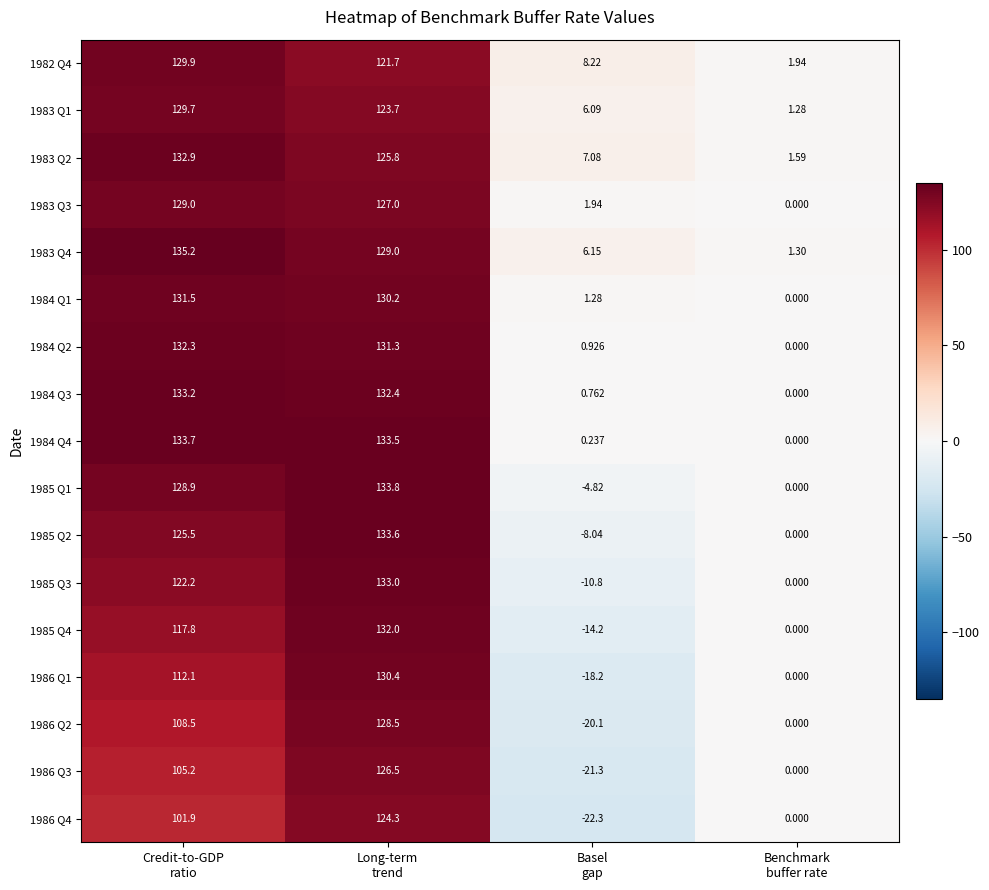

How many categories are shown in the chart?

4